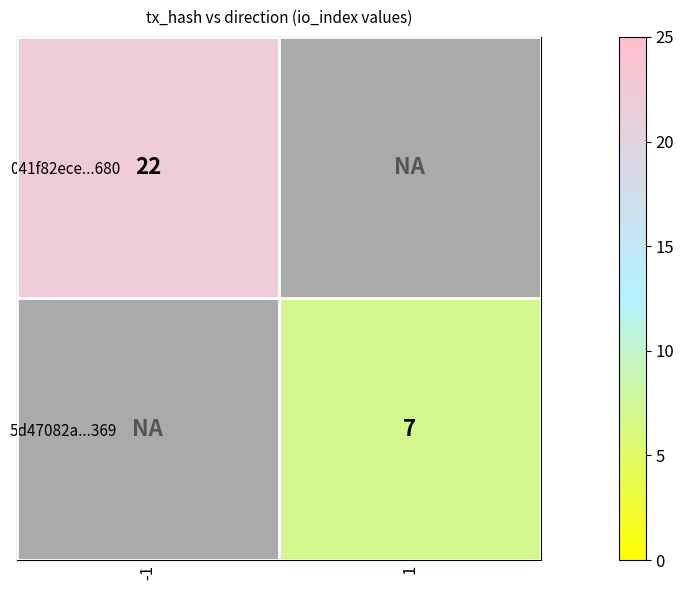

At how many categories does at least one series exceed 15?

1